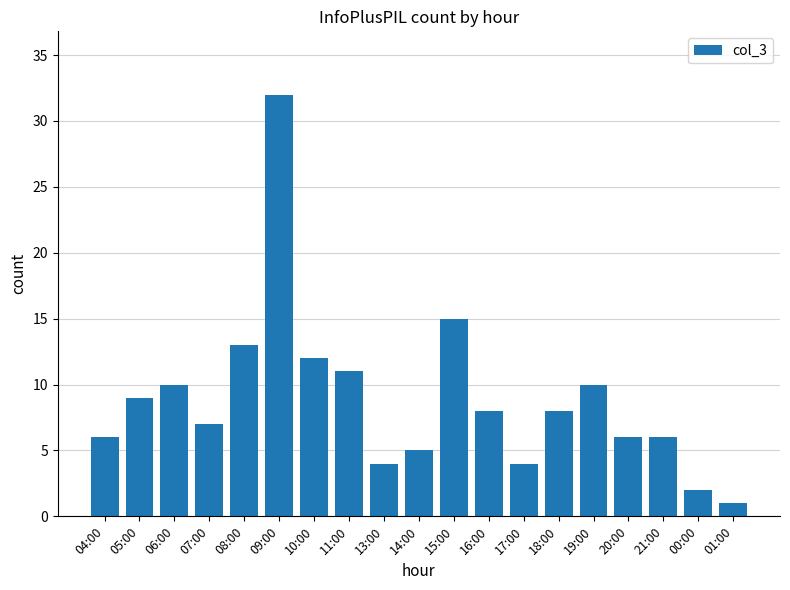

Are the bars grouped side by side (vs. stacked)?

No